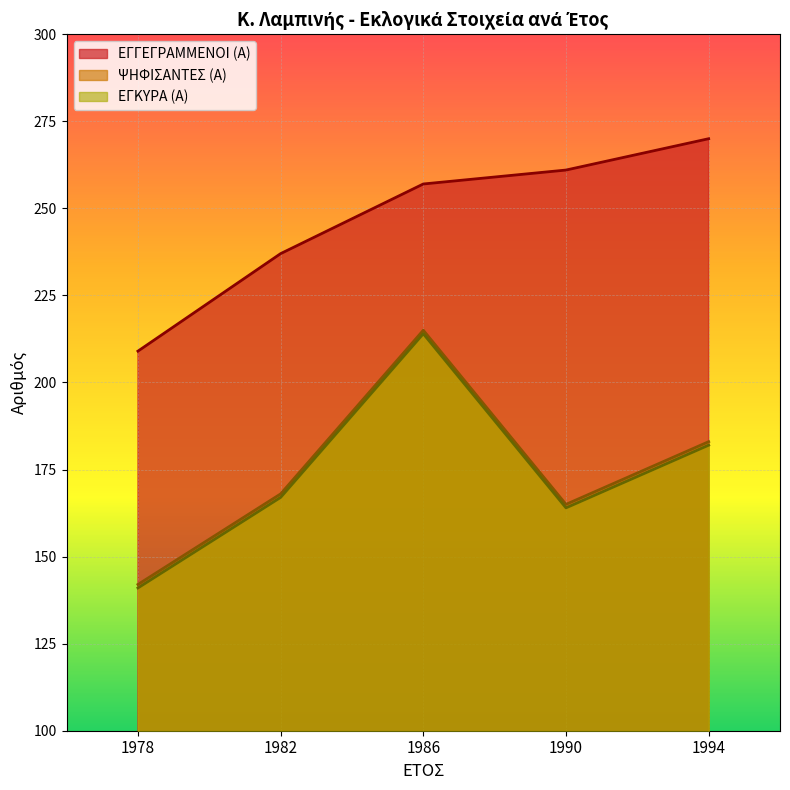

What are all the series names shown in the legend?

ΕΓΓΕΓΡΑΜΜΕΝΟΙ (Α), ΨΗΦΙΣΑΝΤΕΣ (Α), ΕΓΚΥΡΑ (Α)